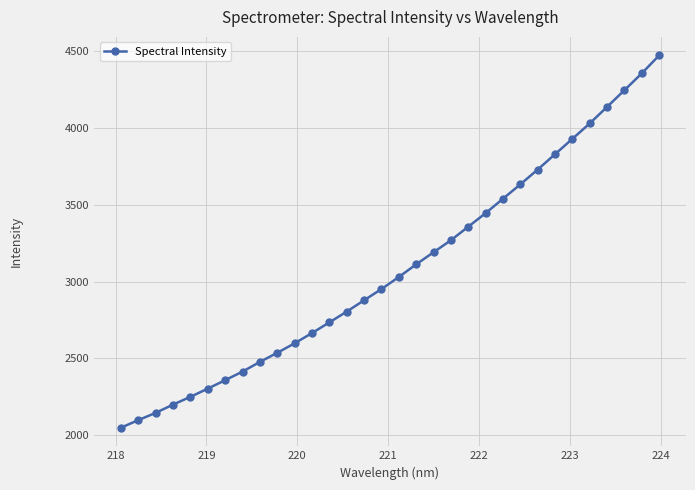

What is the value of the 18th point from the left?

3111.8